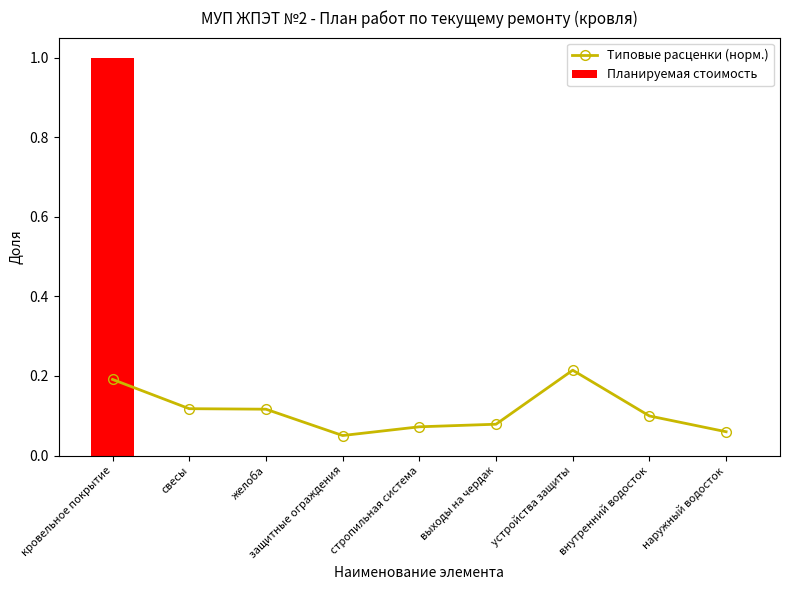

What is the difference between the highest and lowest values at кровельное покрытие?

0.8